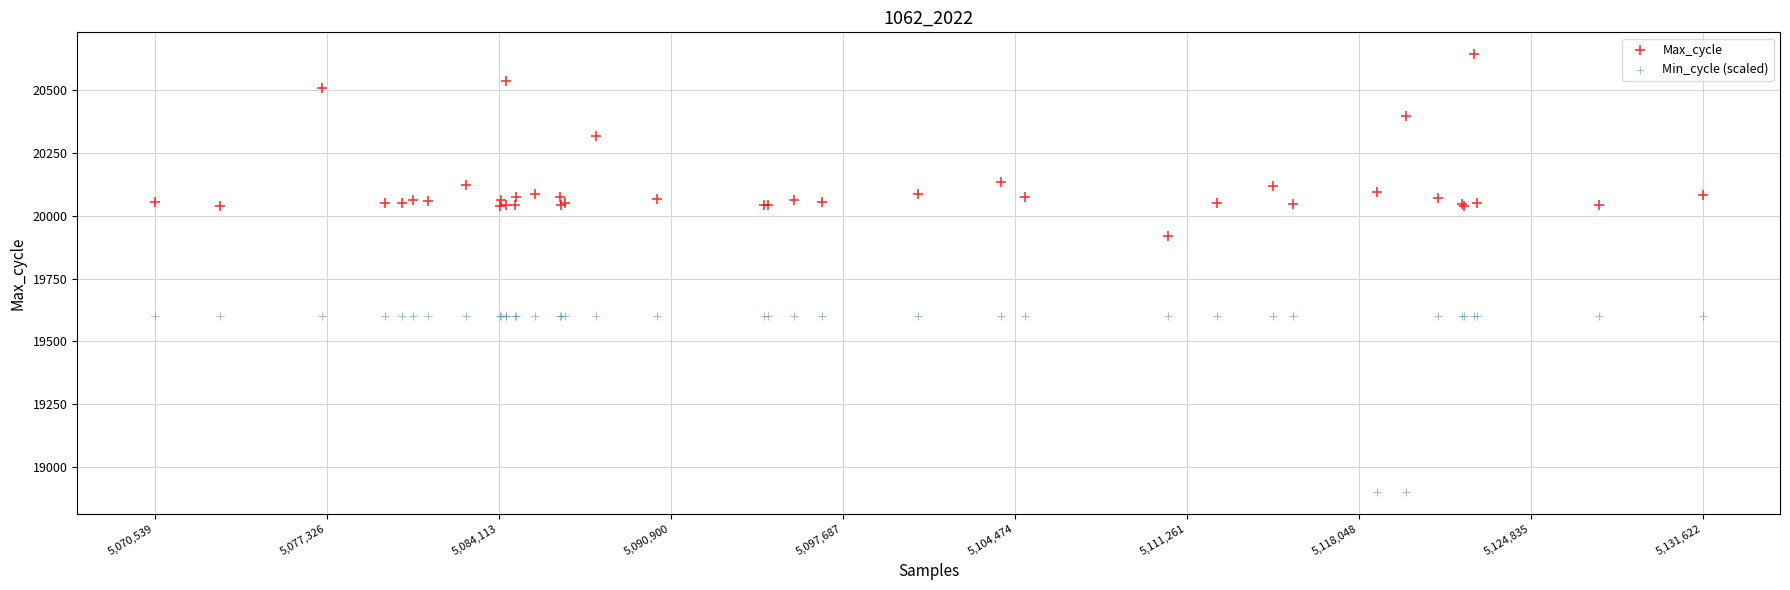

Which series reaches the minimum Y coordinate?

Min_cycle (scaled)